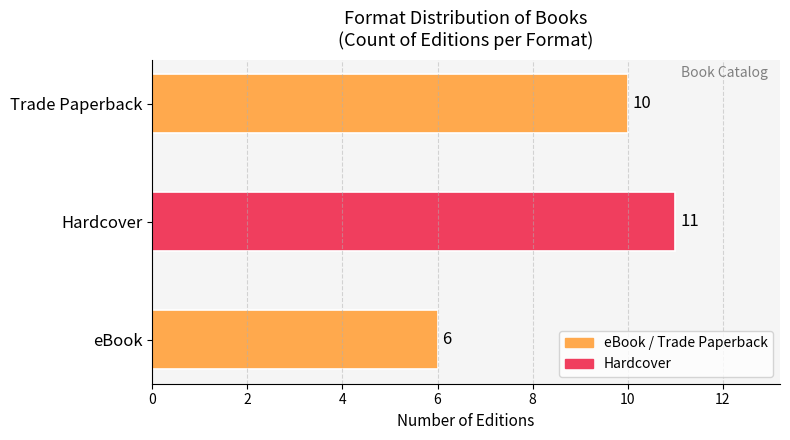

What is the difference between the maximum and minimum values?

5